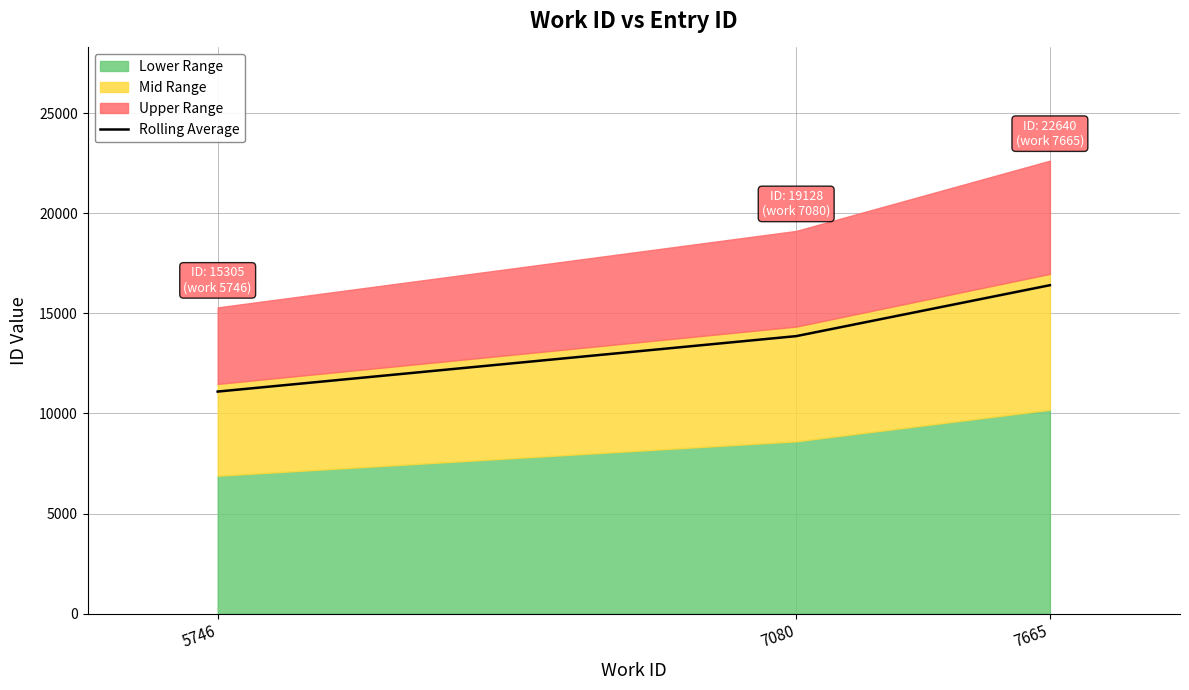

Which label corresponds to the smallest value in the chart?

5746